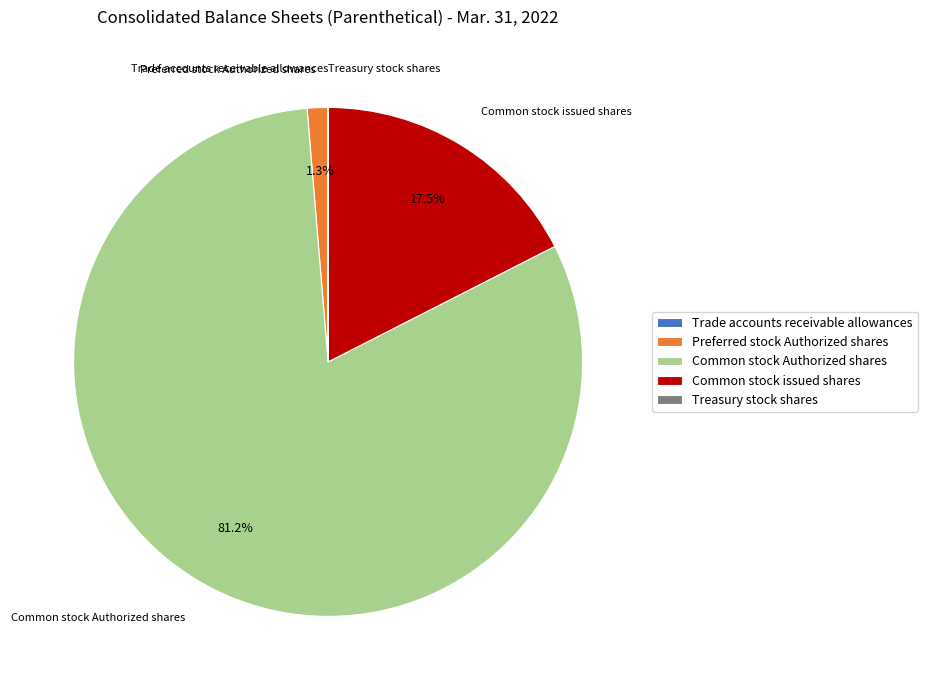

Is there a majority slice in this chart?

Yes